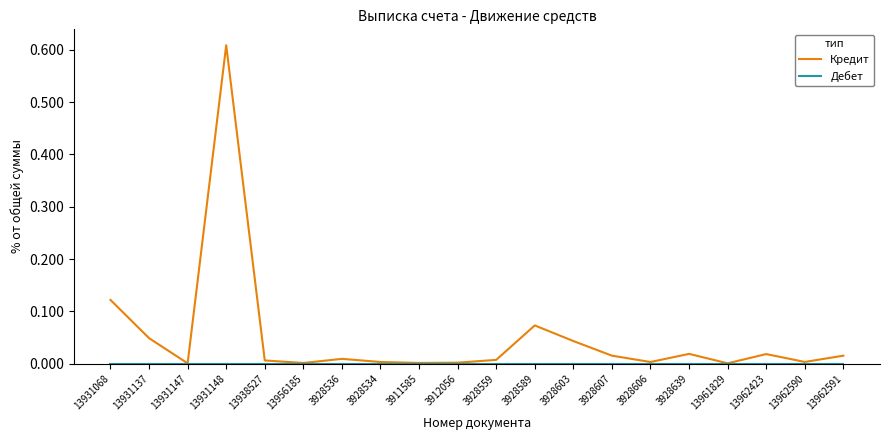

Which series has the widest spread of values?

Кредит